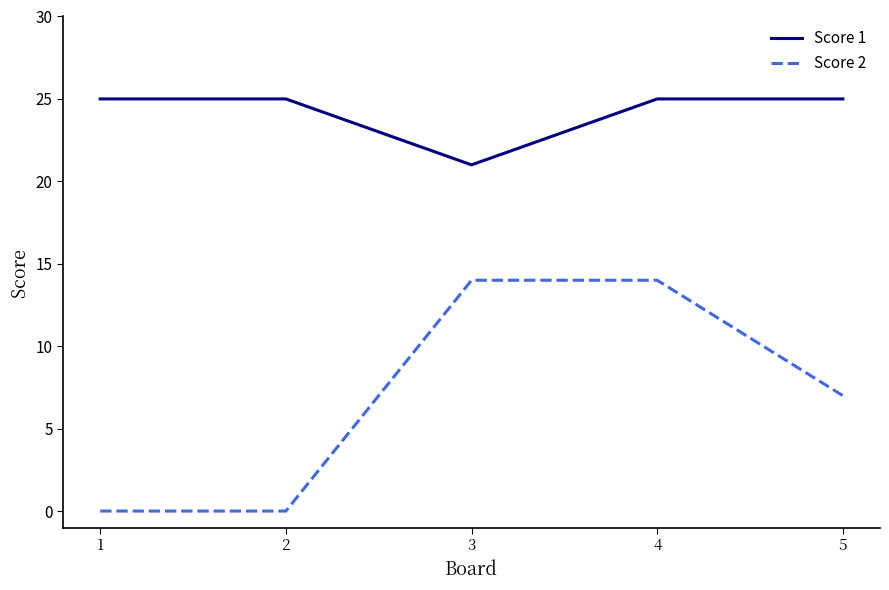

Is this an area chart (filled region under the line)?

No